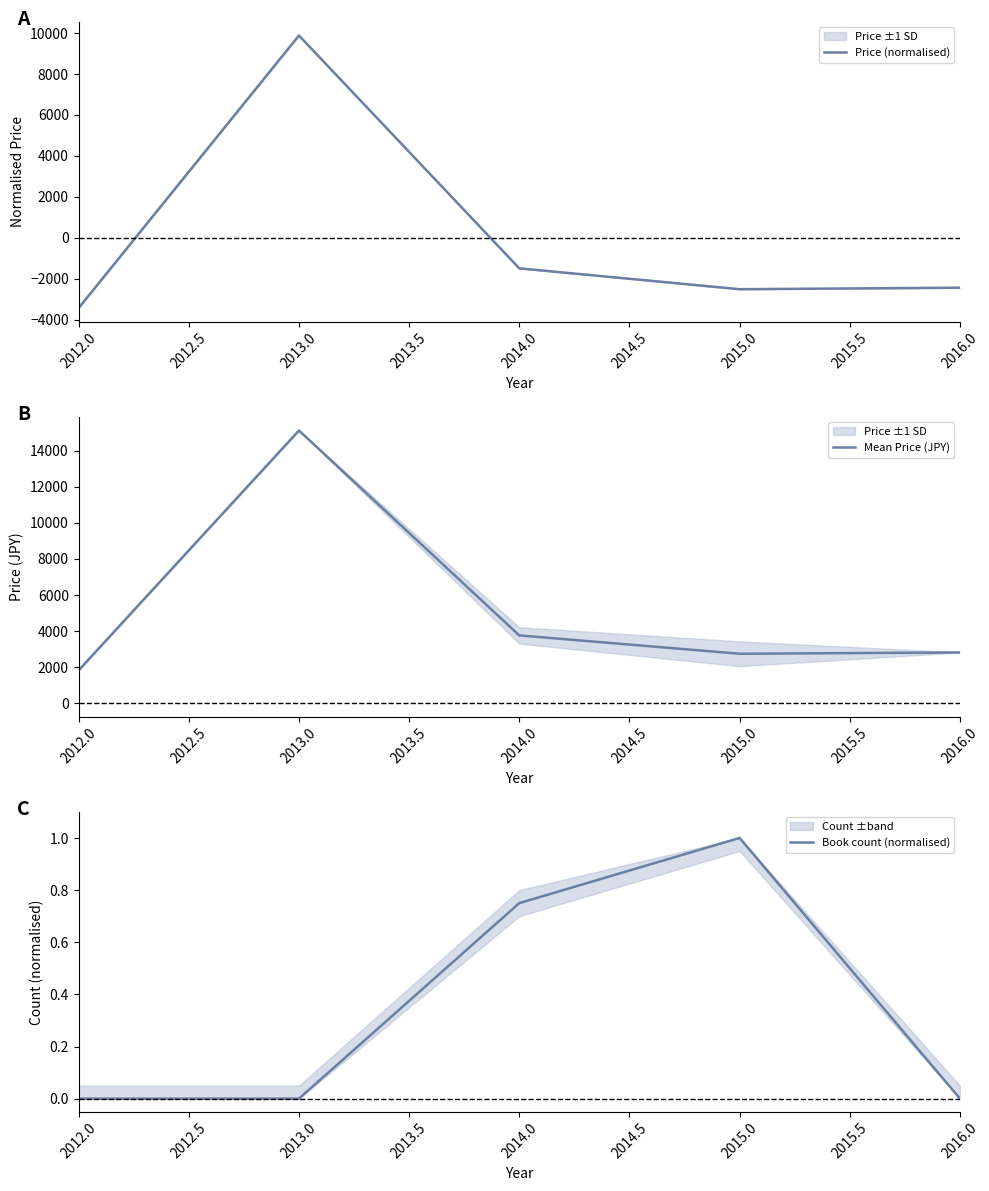

The Price (normalised) series shows -897.3 at 2015.0. True or false?

False